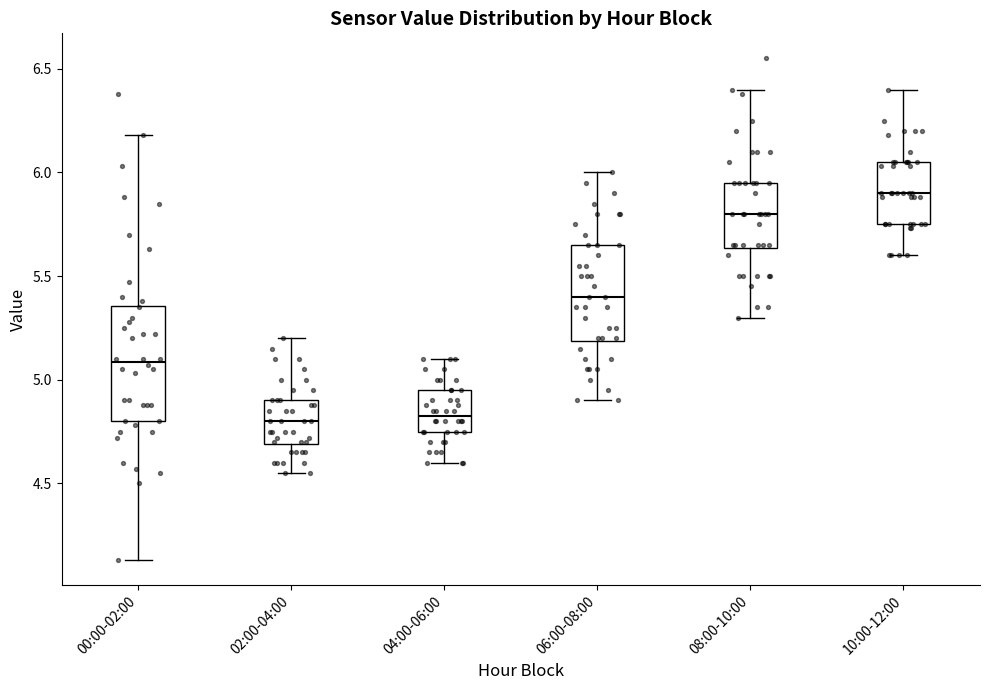

Reading left to right, read every box against the y-axis: the position of its median line, the range the box covers, and the ends of its whiskers. The values are not printed on the chart, so give them approximately, as read against the axis.

00:00-02:00: median 5.10, box 4.80 to 5.35, whiskers 4.15 to 6.20
02:00-04:00: median 4.80, box 4.70 to 4.90, whiskers 4.55 to 5.20
04:00-06:00: median 4.85, box 4.75 to 4.95, whiskers 4.60 to 5.10
06:00-08:00: median 5.40, box 5.20 to 5.65, whiskers 4.90 to 6.00
08:00-10:00: median 5.80, box 5.65 to 5.95, whiskers 5.30 to 6.40
10:00-12:00: median 5.90, box 5.75 to 6.05, whiskers 5.60 to 6.40